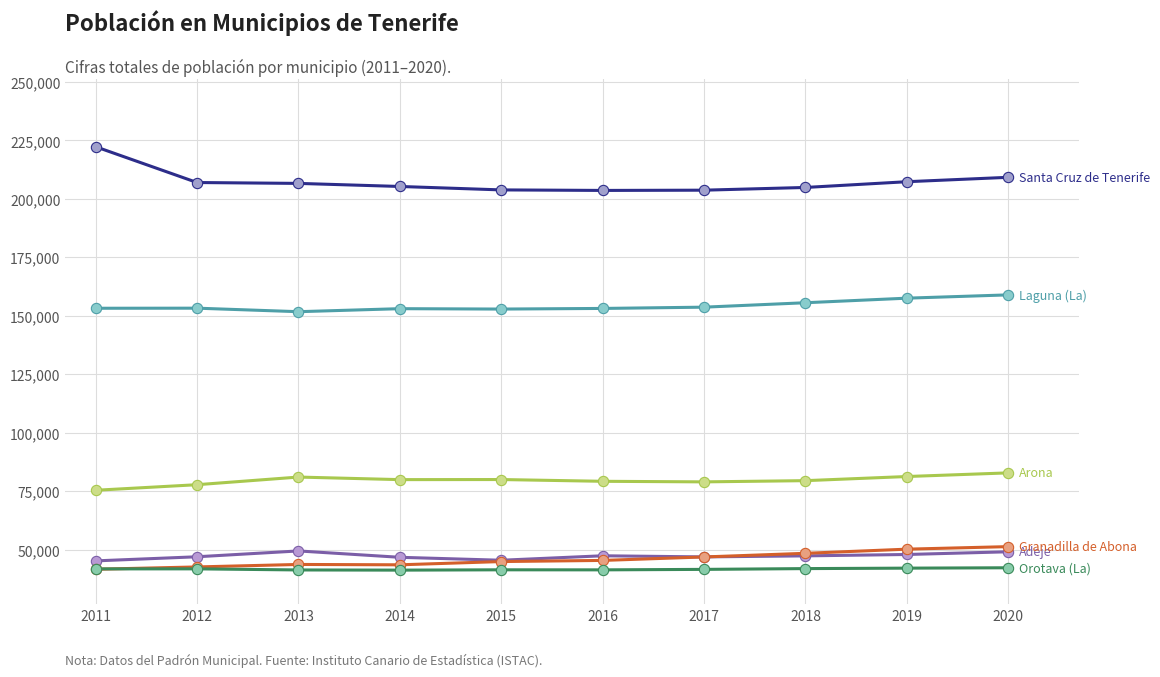

What is the total value across all series at 2014?

569479